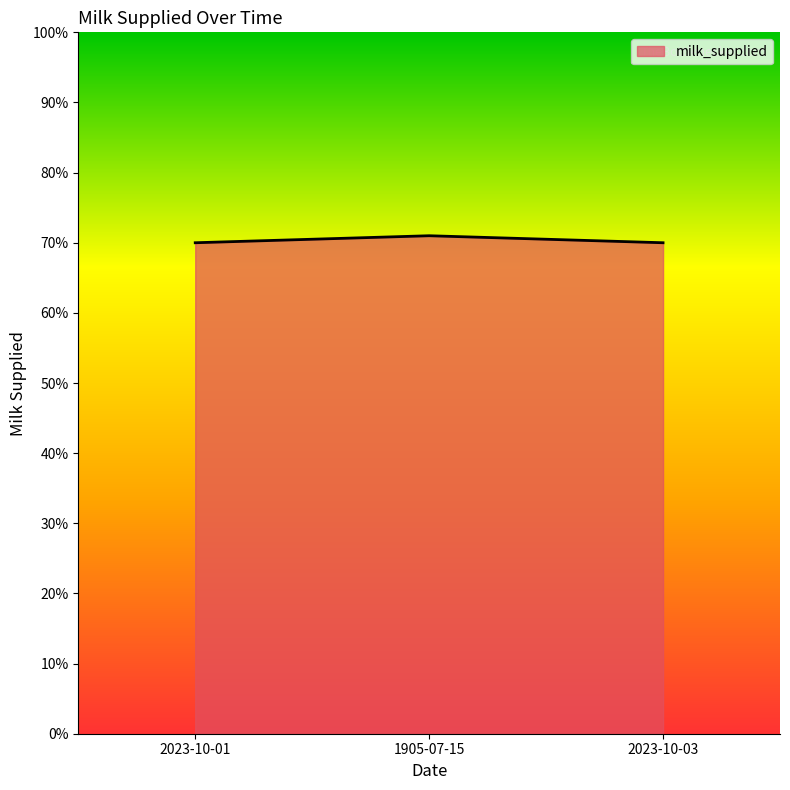

The chart shows a value of 45 at 1905-07-15. True or false?

False